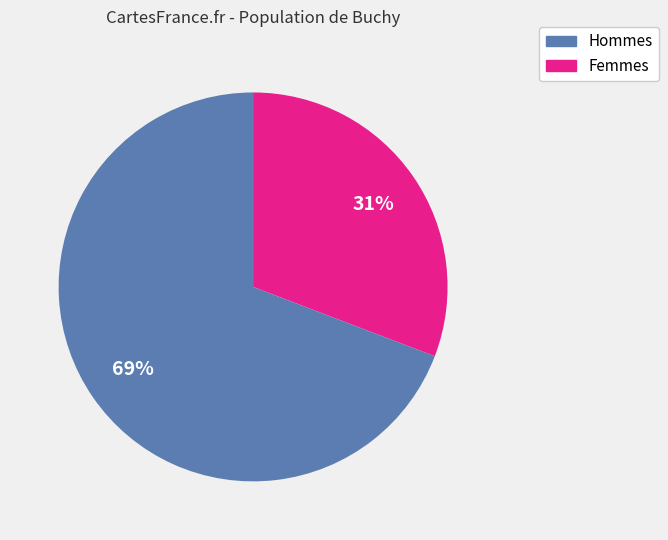

Does any single category account for the majority?

Yes